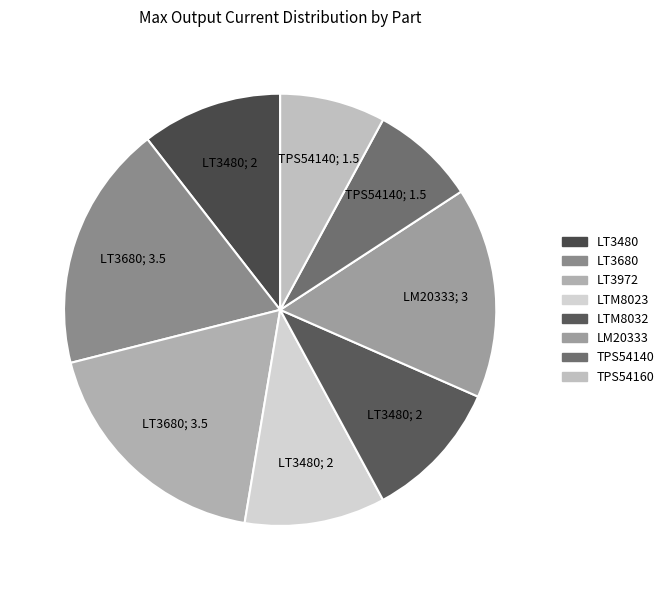

What is the change in value from LT3680 to LTM8032?

-1.5